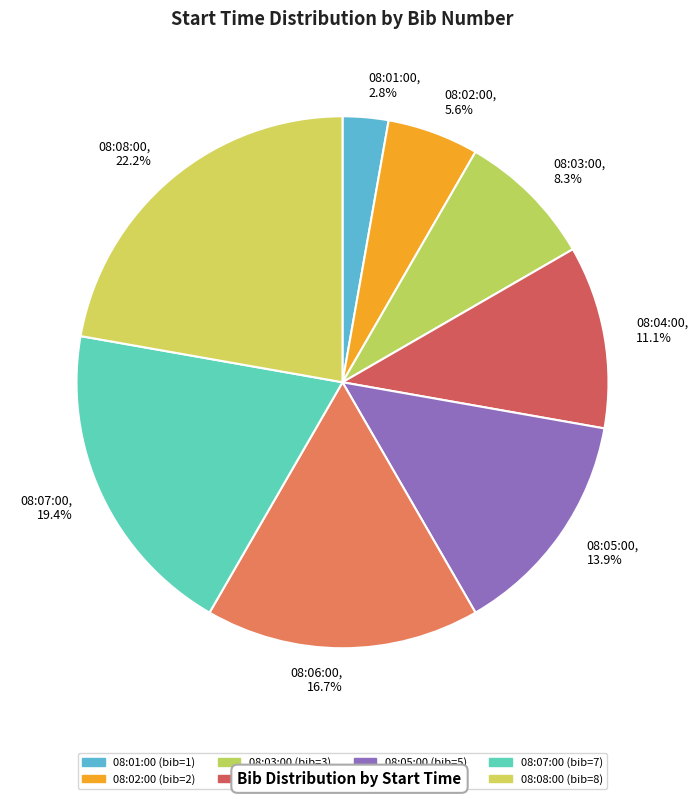

Which category has the biggest portion of the pie?

08:08:00